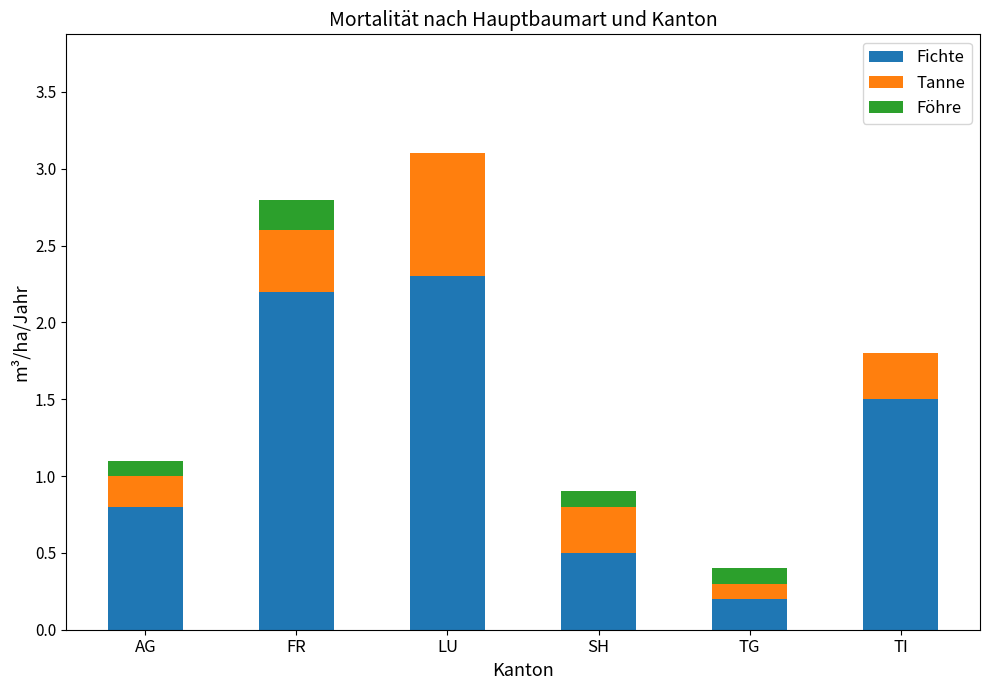

What is the maximum value for Fichte?

2.3